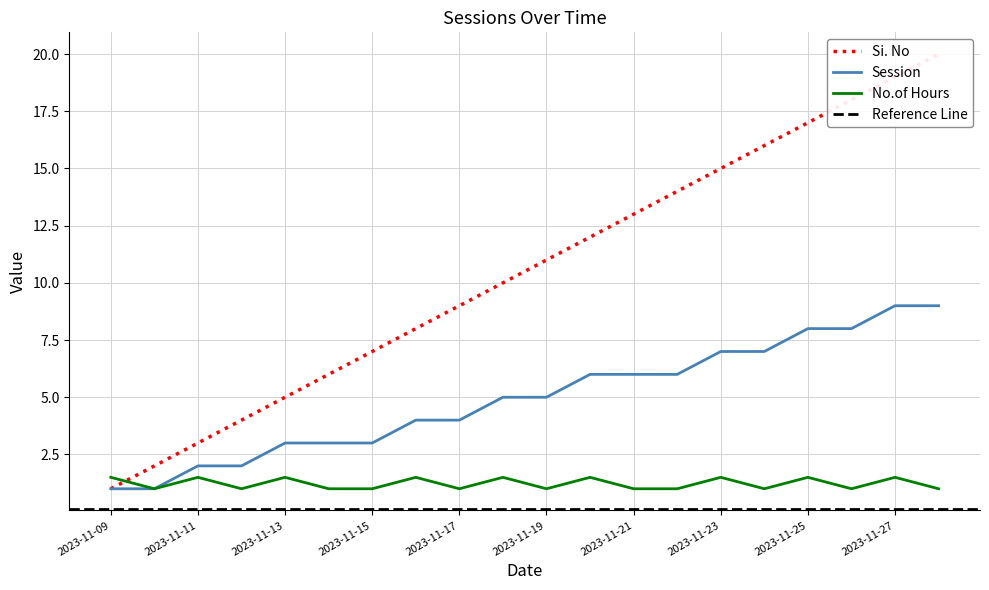

Which series has the widest spread of values?

Si. No